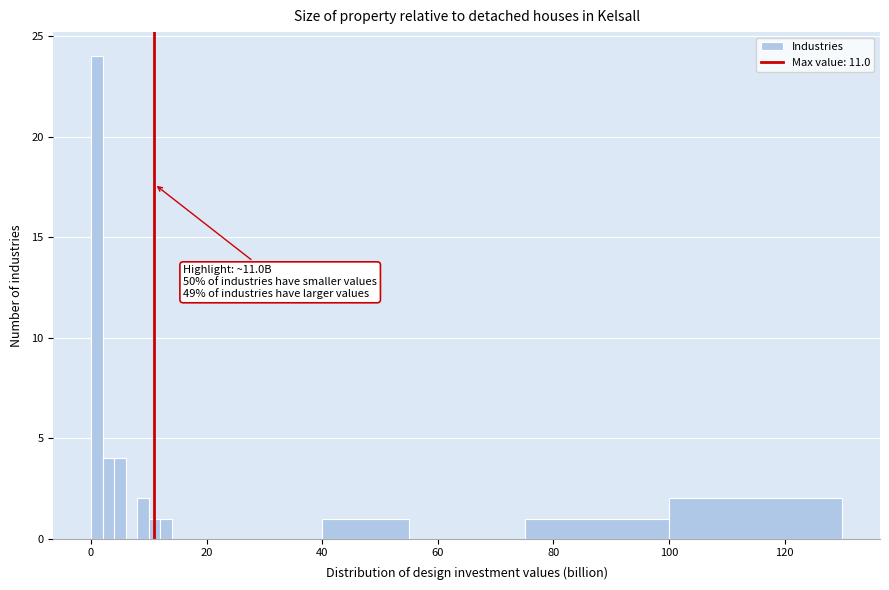

Read against the x-axis, roughly where is the centre of the tallest bar?

2